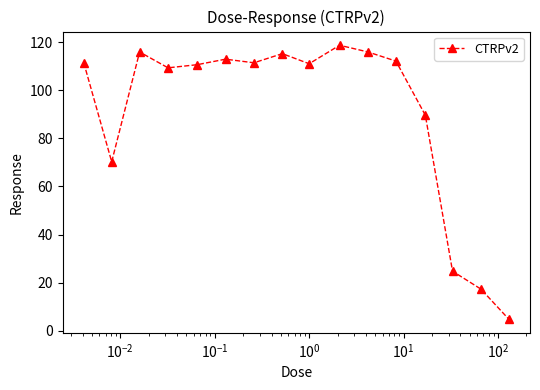

What is the value of the 5th point from the left?

110.7